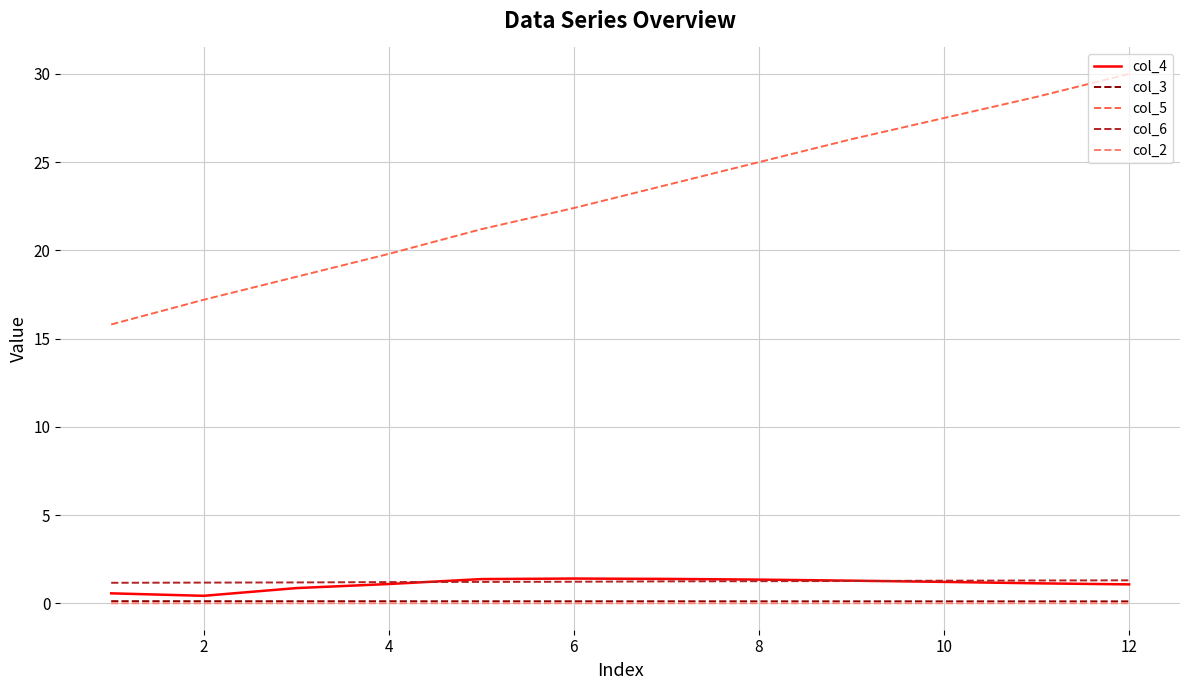

Which series has the largest total across all categories?

col_5